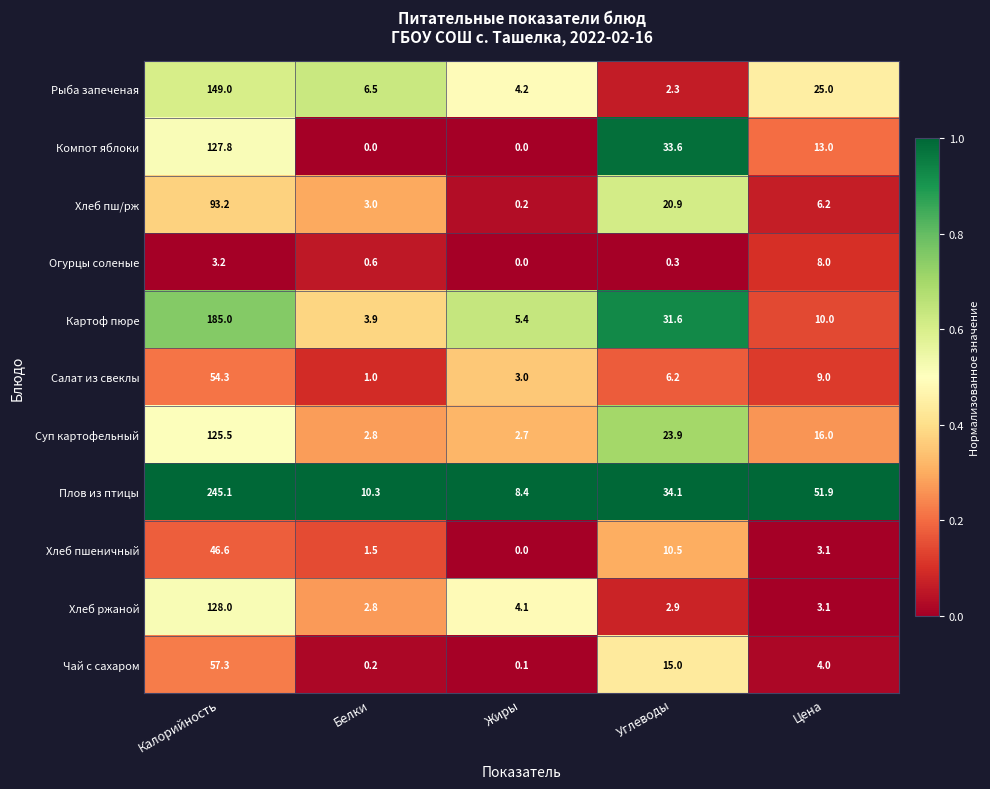

At which label is Хлеб ржаной closest to 65?

Жиры